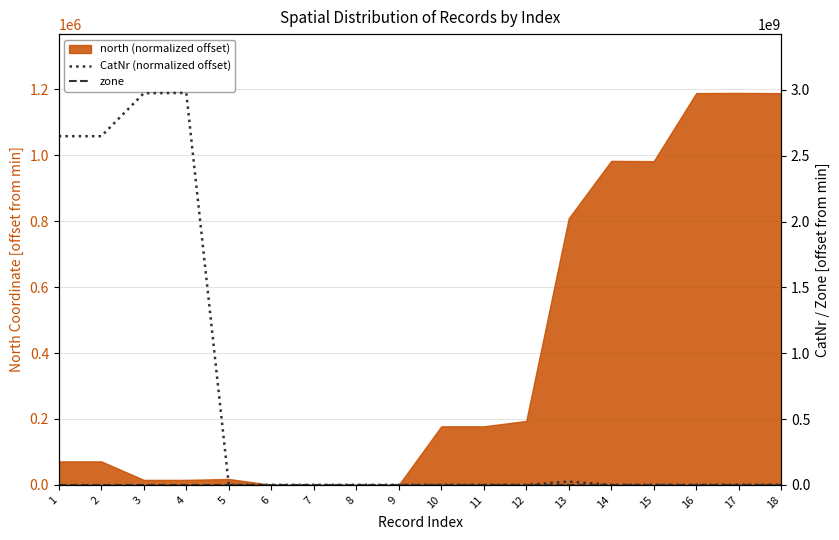

At which category is the sum across all series the highest?

4